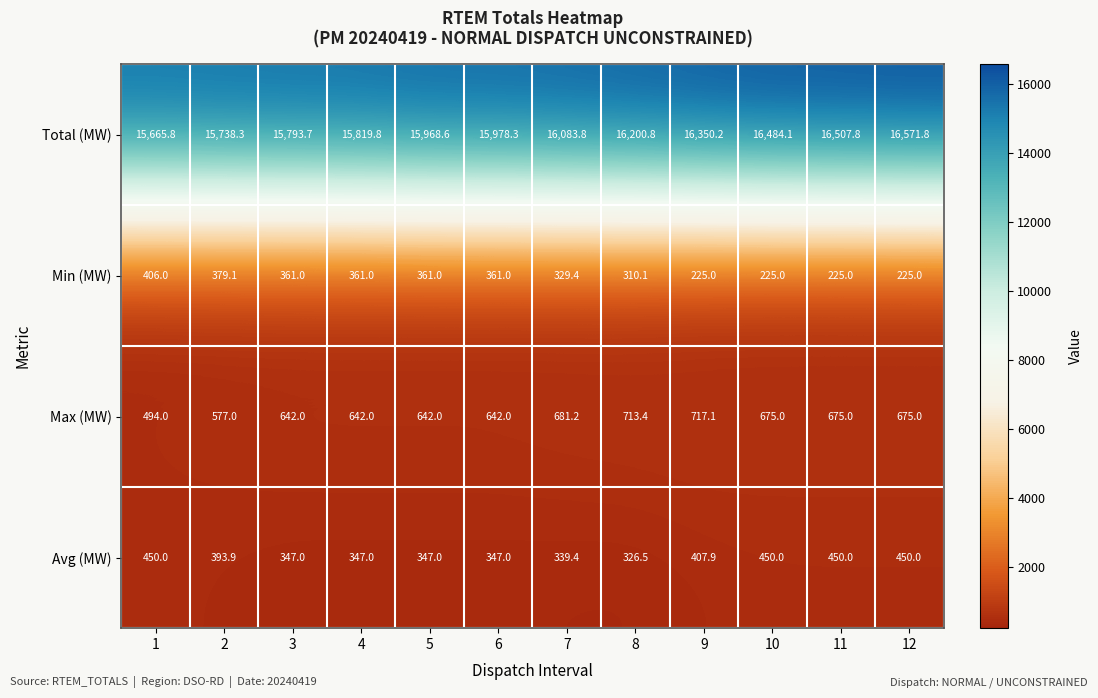

At how many categories does at least one series exceed 11864?

12